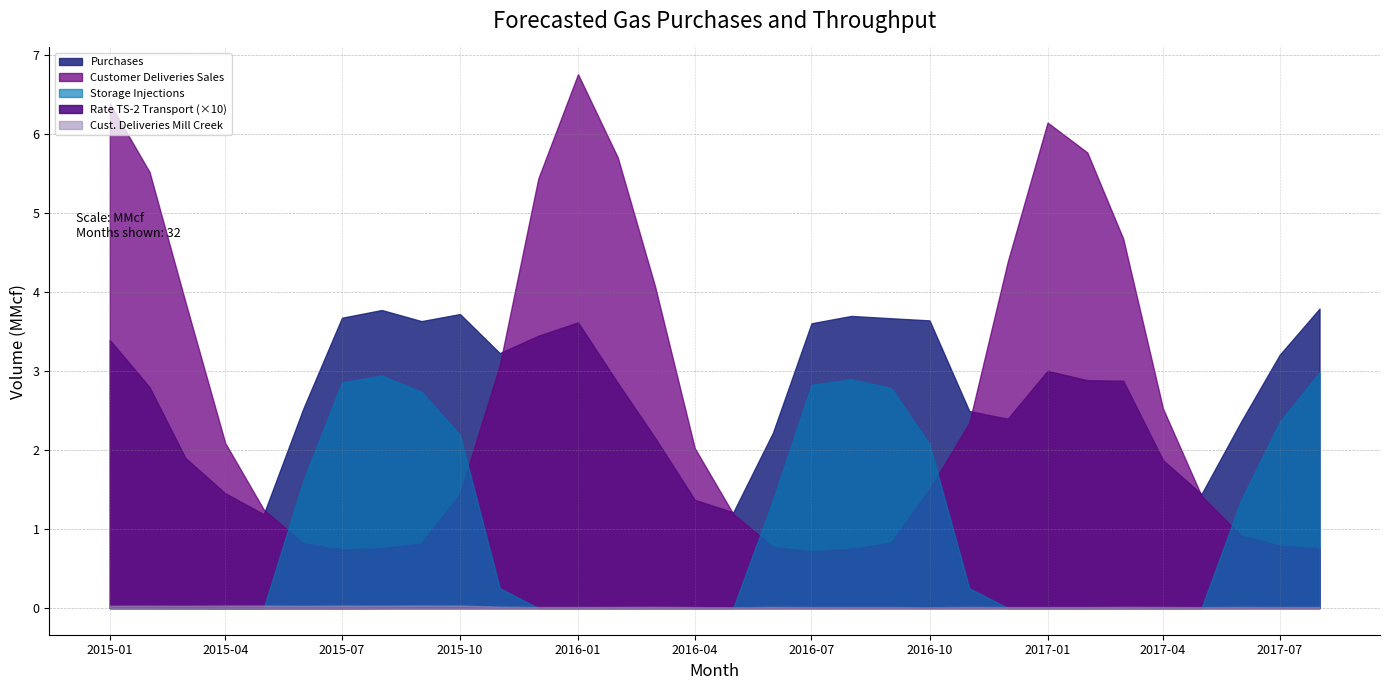

At which label is Customer Deliveries Sales Mill Creek closest to 20503?

2015-11-01